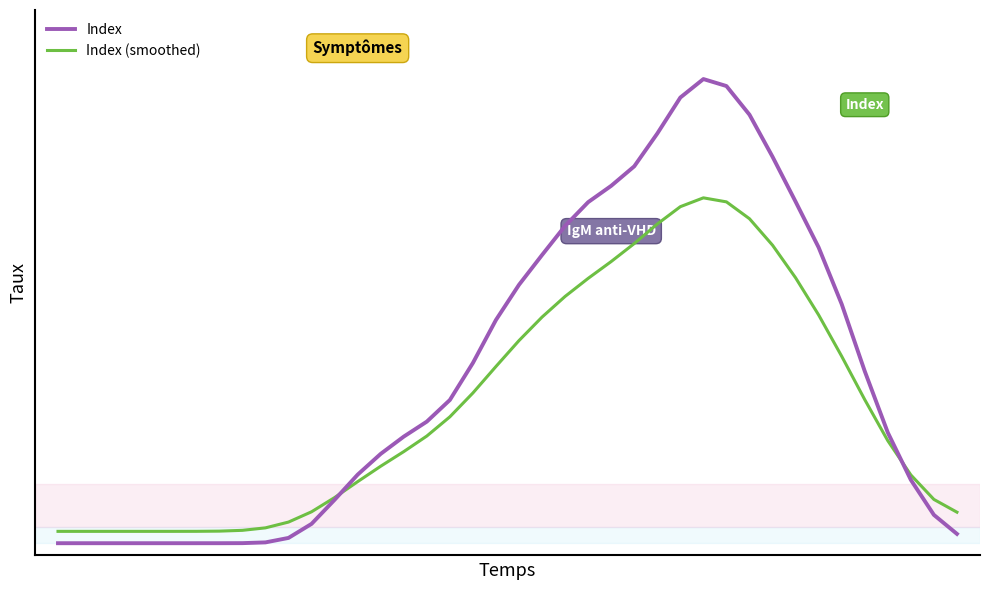

Which series ends up on top after the final intersection of Index and Index (smoothed)?

Index (smoothed)